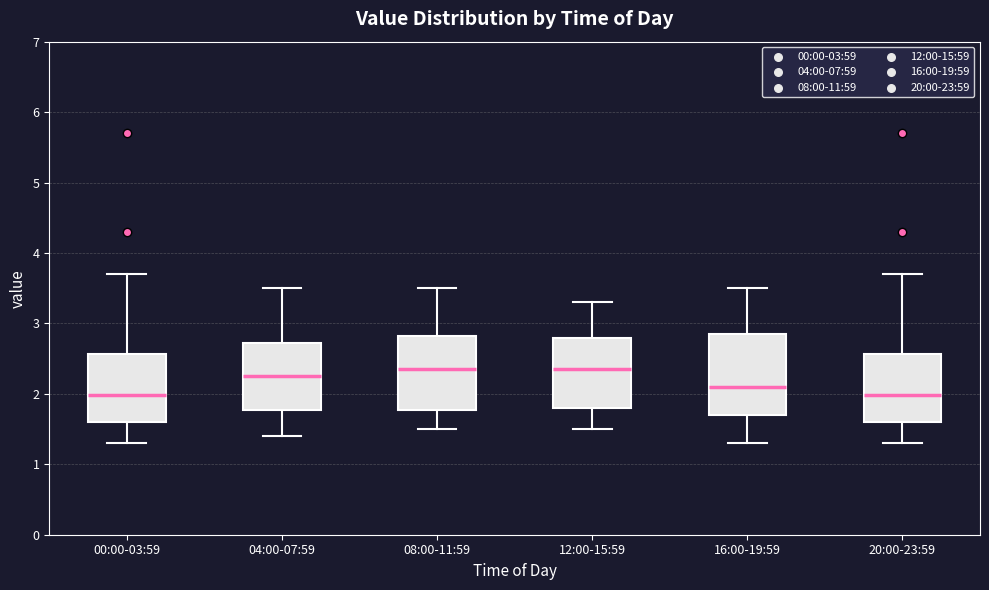

Reading left to right, transcribe this box plot: for each box, give where its median line is, the range the box spans, and where its two whiskers end, as read against the y-axis. The values are not printed on the chart, so give them approximately, as read against the axis.

00:00-03:59: median 2.0, box 1.6 to 2.6, whiskers 1.3 to 3.7
04:00-07:59: median 2.3, box 1.8 to 2.7, whiskers 1.4 to 3.5
08:00-11:59: median 2.4, box 1.8 to 2.8, whiskers 1.5 to 3.5
12:00-15:59: median 2.4, box 1.8 to 2.8, whiskers 1.5 to 3.3
16:00-19:59: median 2.1, box 1.7 to 2.8, whiskers 1.3 to 3.5
20:00-23:59: median 2.0, box 1.6 to 2.6, whiskers 1.3 to 3.7